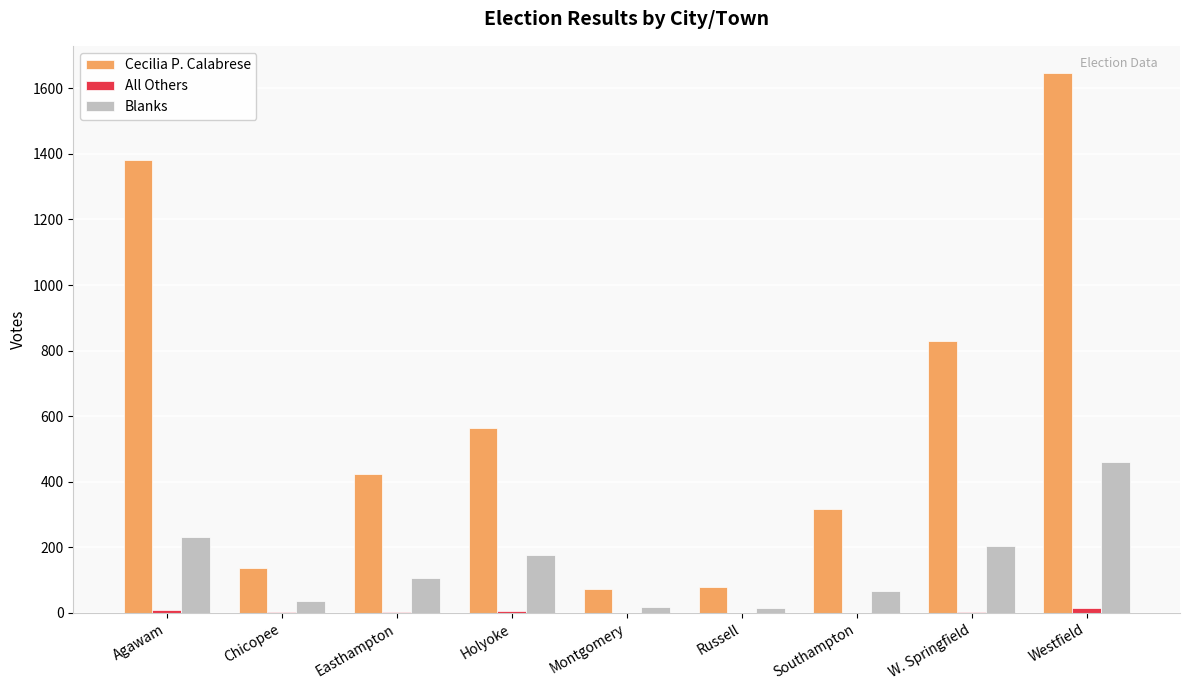

Which series has the largest total across all categories?

Cecilia P. Calabrese